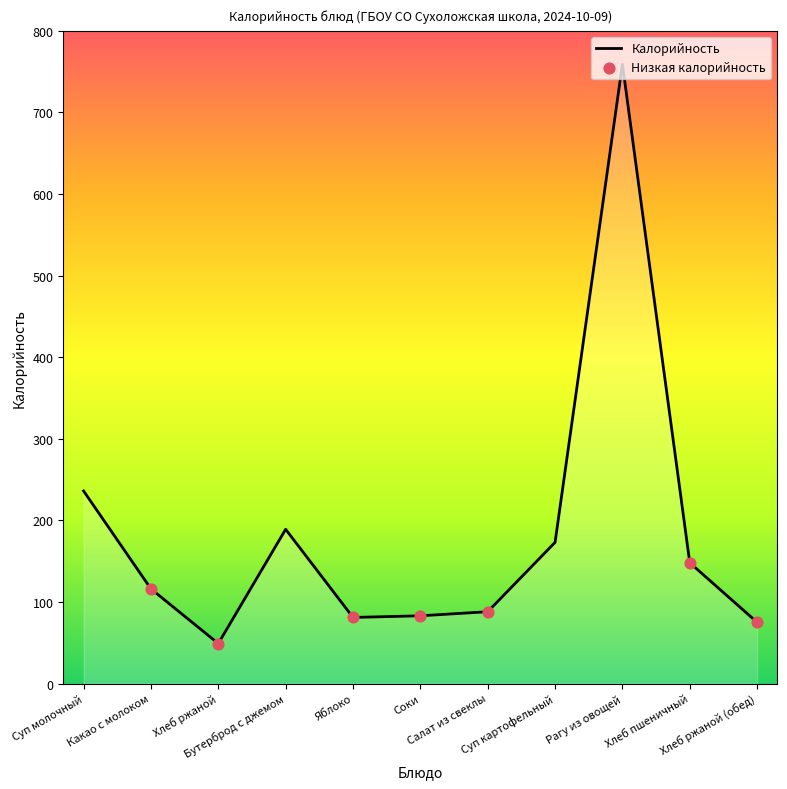

Which has a higher value, Хлеб ржаной (обед) or Рагу из овощей?

Рагу из овощей